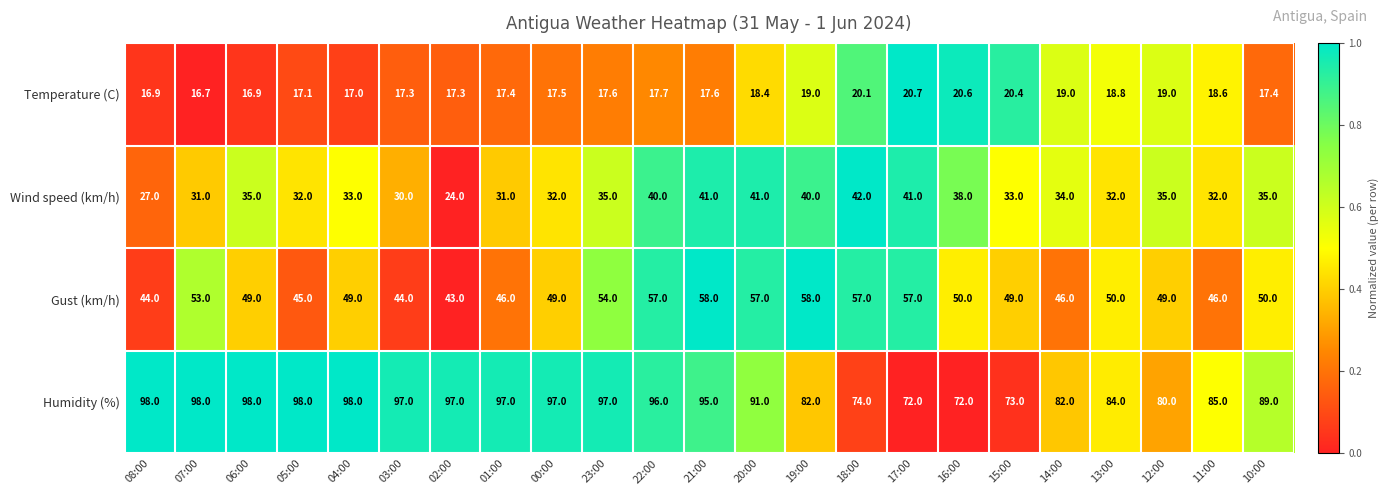

The value of Temperature (C) at 22:00 is 17.7. True or false?

True